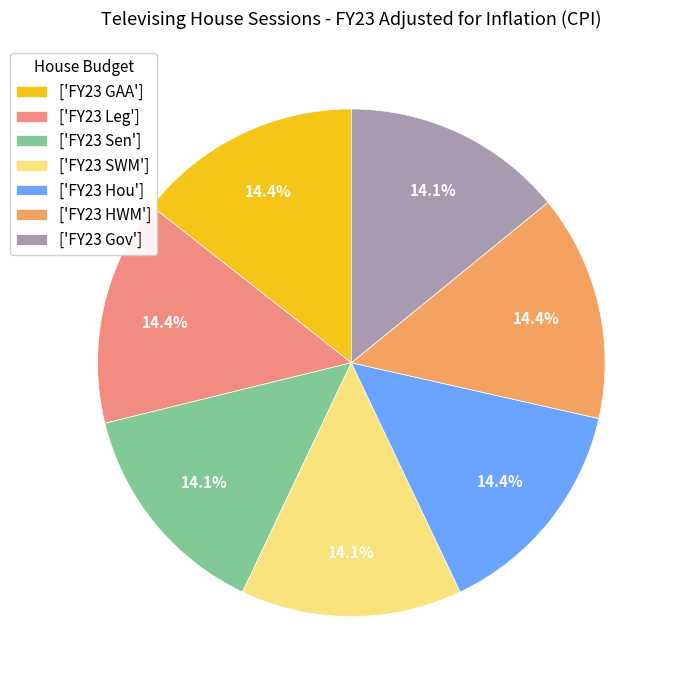

Does any single category account for the majority?

No